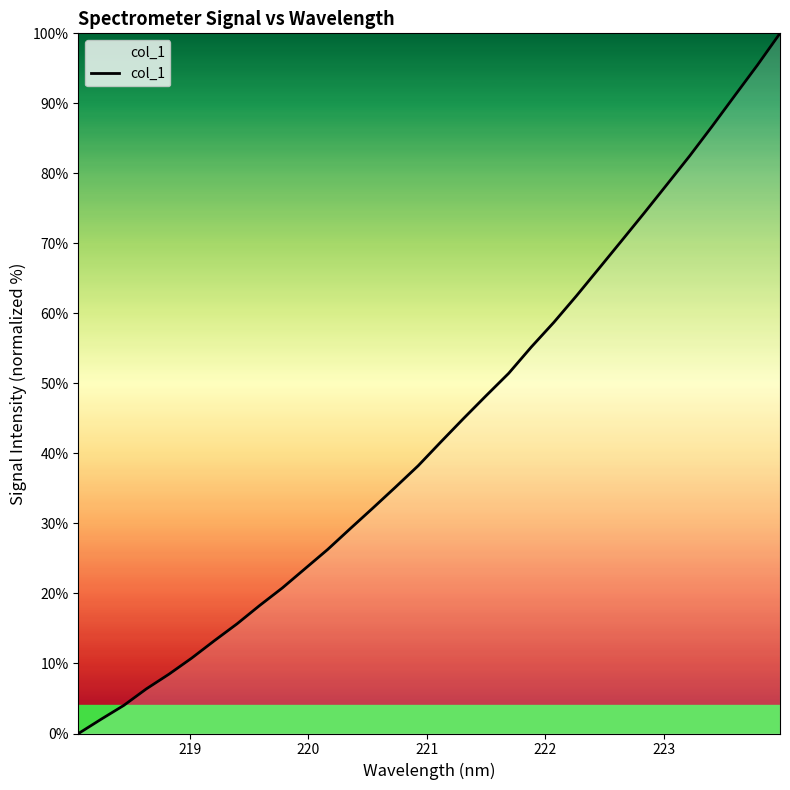

How many categories are shown in the chart?

32